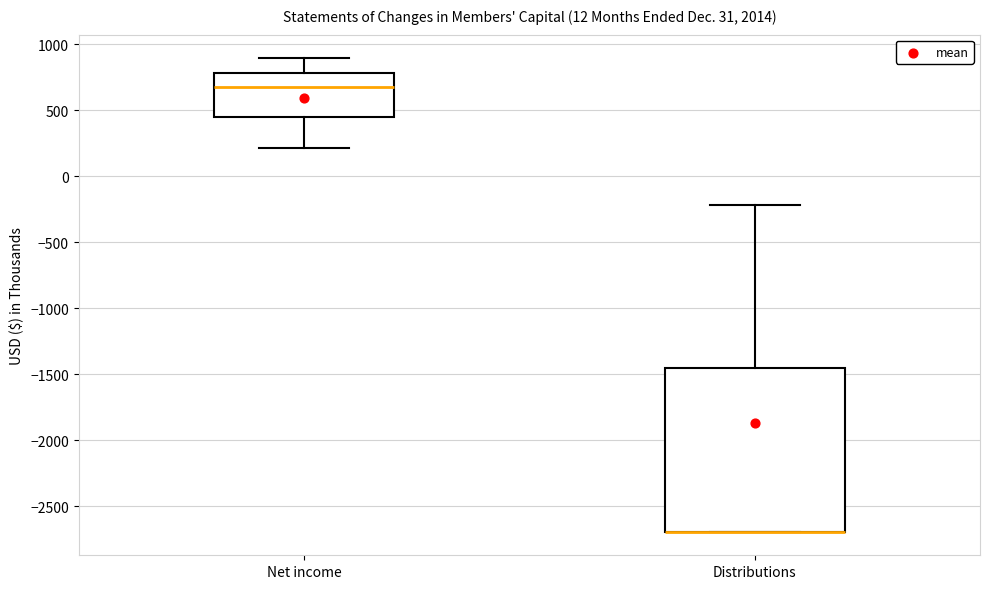

Reading left to right, transcribe this box plot: for each box, give where its median line is, the range the box spans, and where its two whiskers end, as read against the y-axis. The values are not printed on the chart, so give them approximately, as read against the axis.

Net income: median 700, box 450 to 800, whiskers 200 to 900
Distributions: median -2700 (drawn on the box's lower edge), box -2700 to -1450, whiskers -2700 to -200